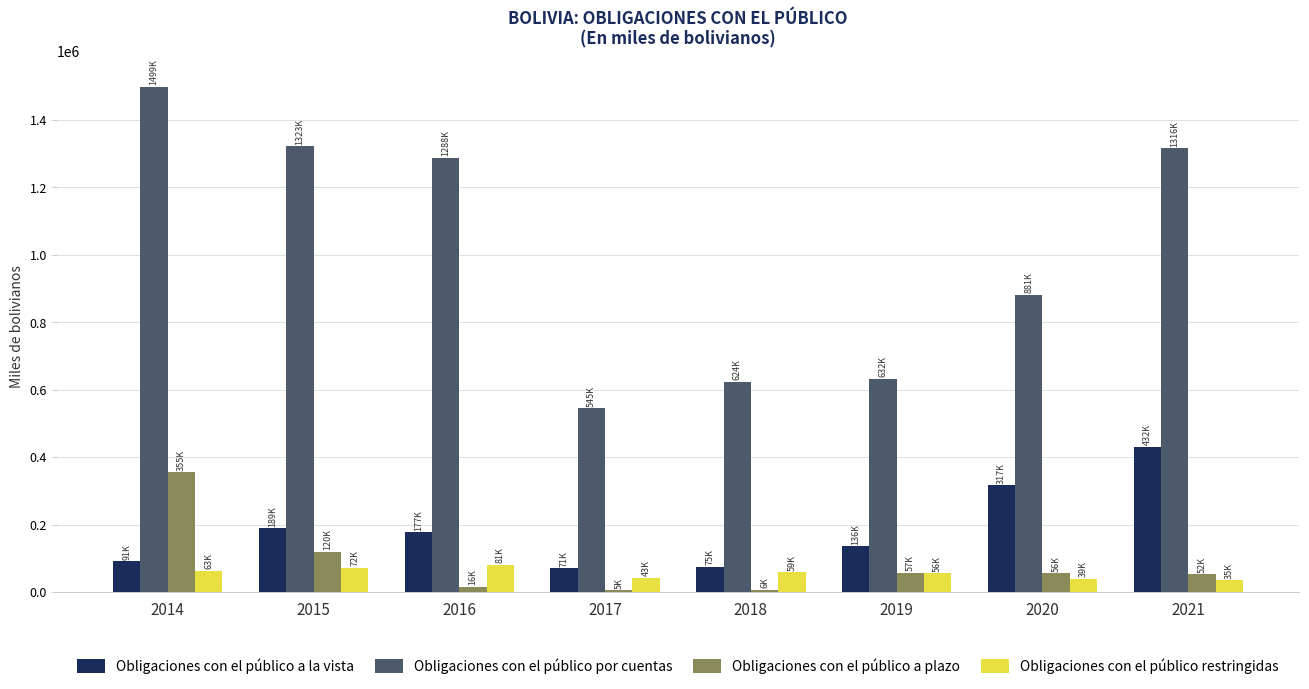

What is the value of the Obligaciones con el público a la vista bar at the 2nd from the left?

188767.3